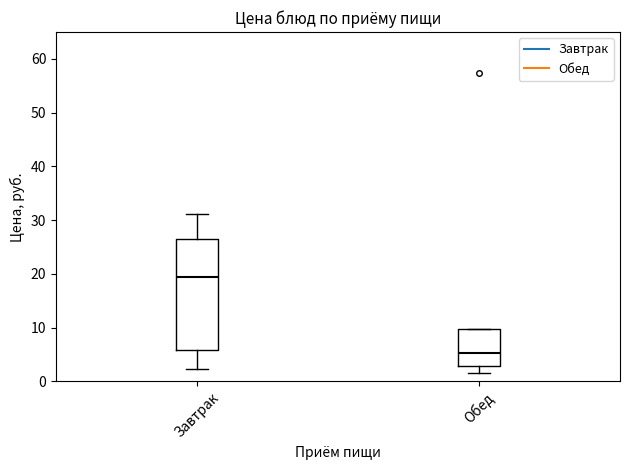

Where is the lower edge of the box for Завтрак on the y-axis? The values are not printed on the chart, so give them approximately, as read against the axis.

6